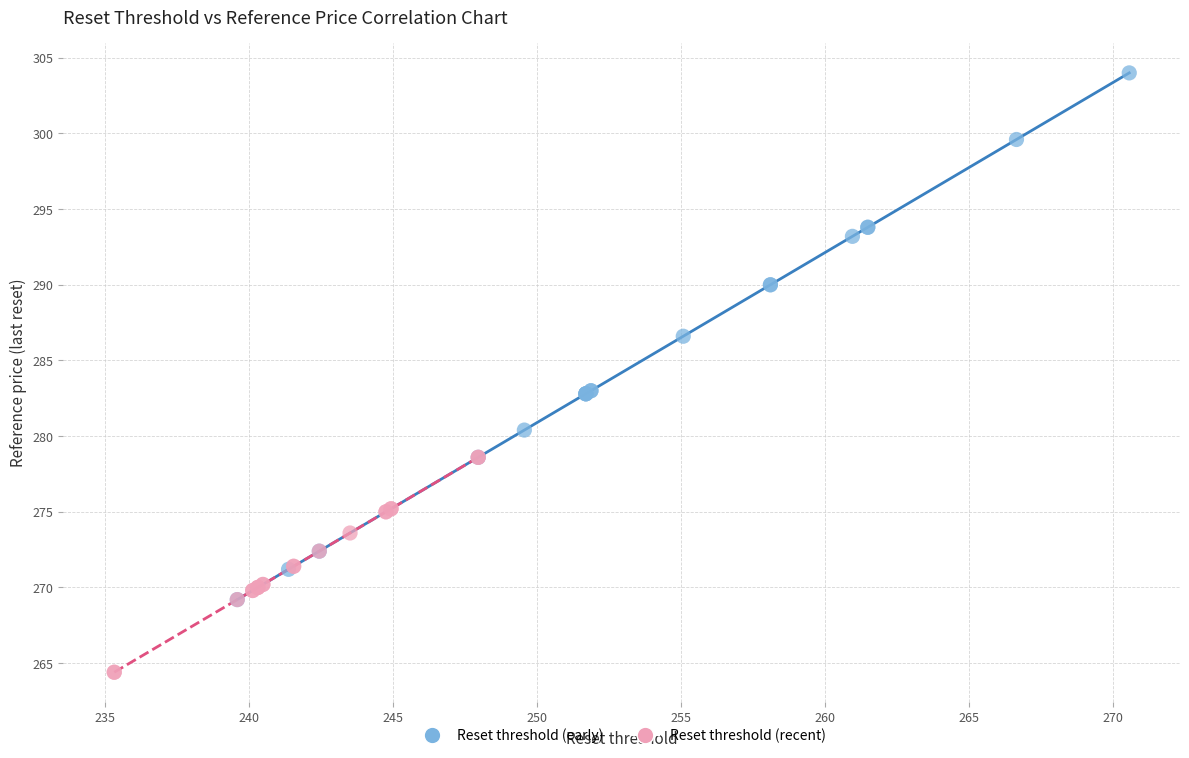

Which series reaches the maximum Y coordinate?

Reset threshold (early)